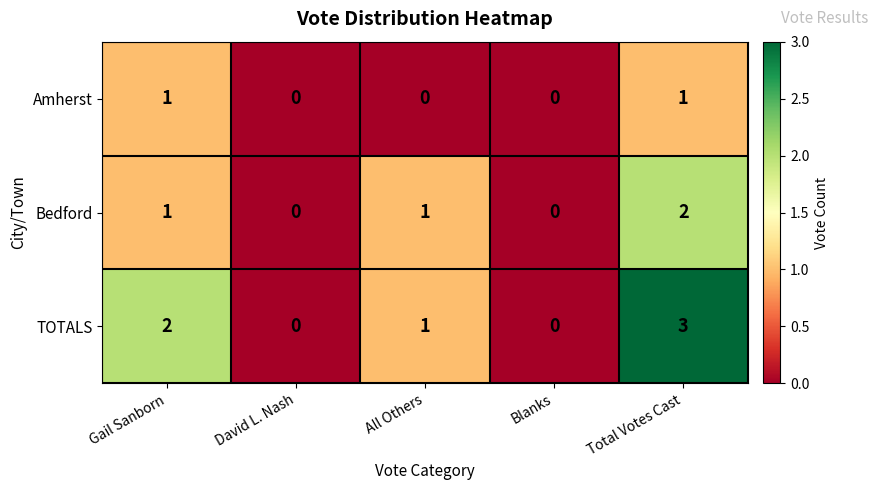

Which series has the largest total across all categories?

TOTALS